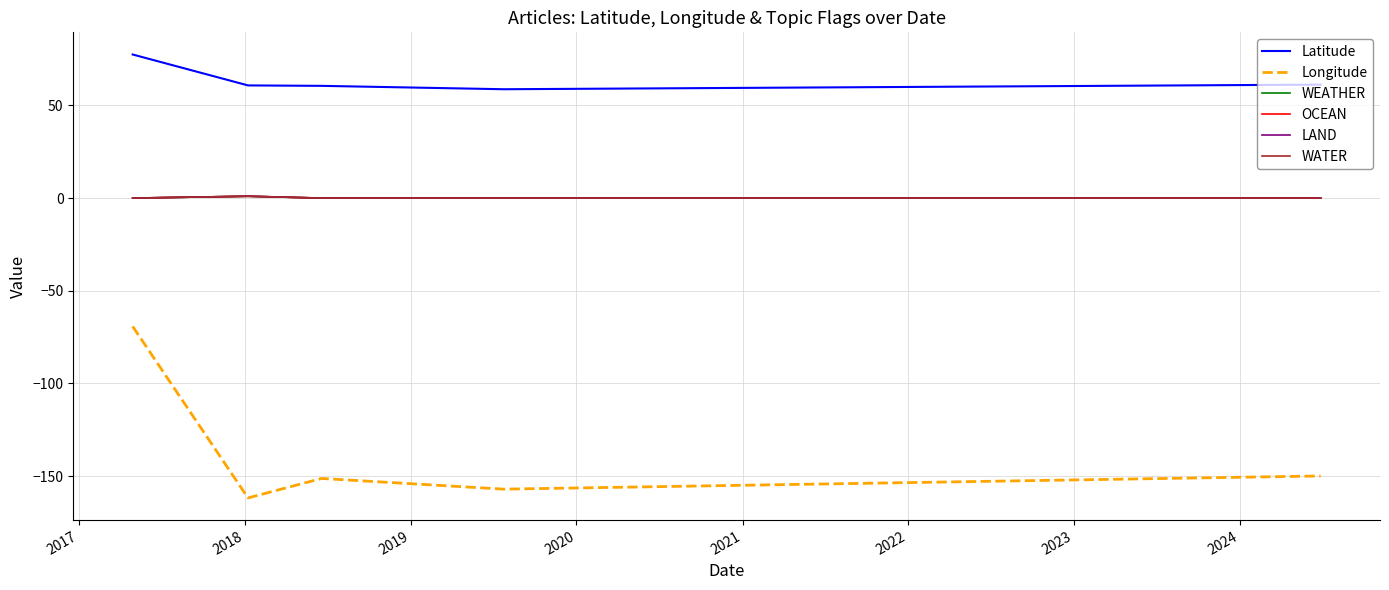

Does the chart display data point markers on the line(s)?

No